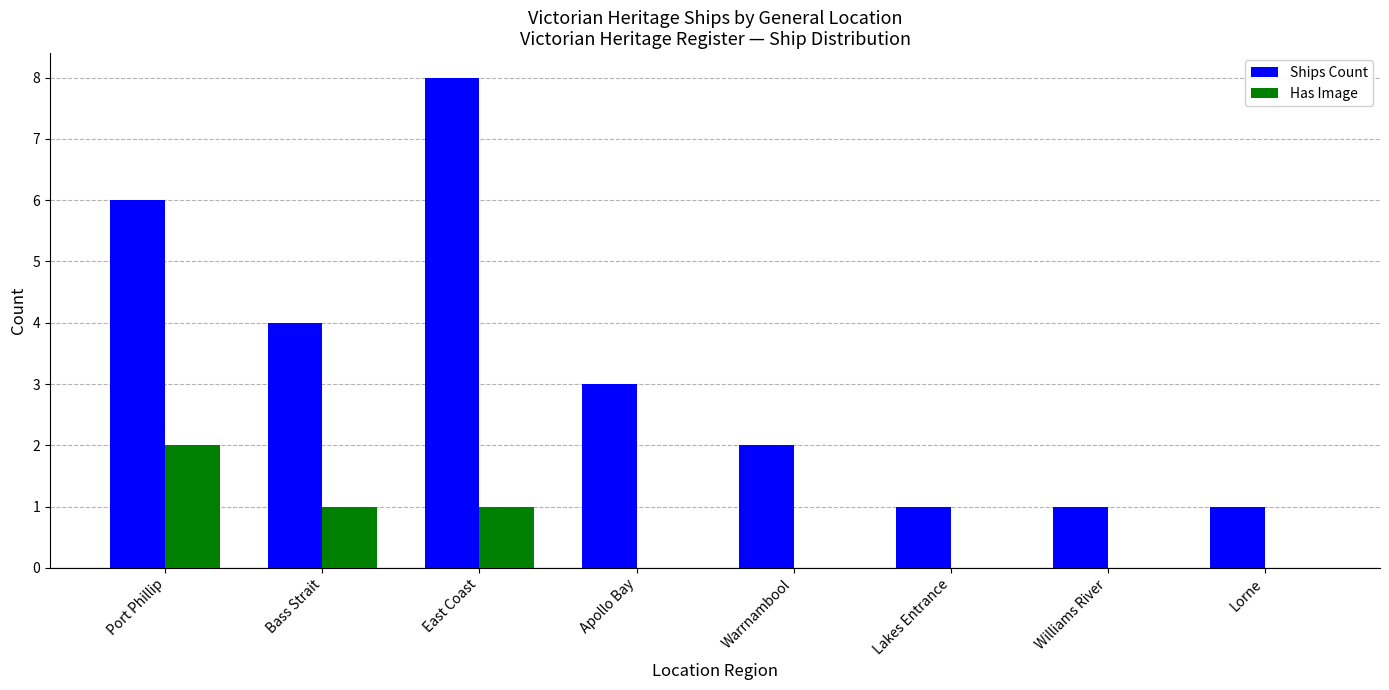

Between Warrnambool and Williams River, which series saw the biggest shift?

Ships Count